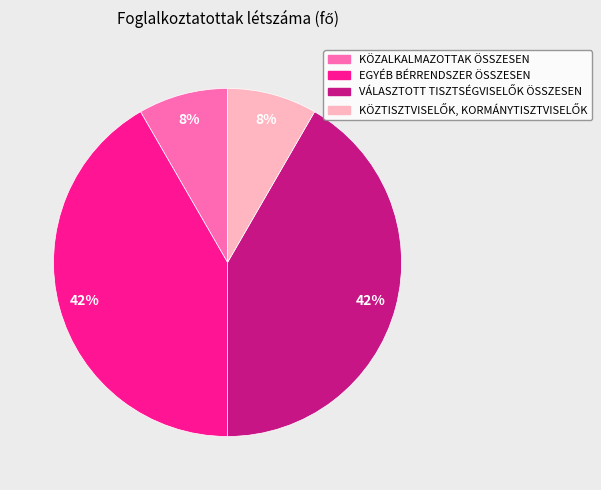

Is it true that KÖZALKALMAZOTTAK ÖSSZESEN is 20% of the pie?

False